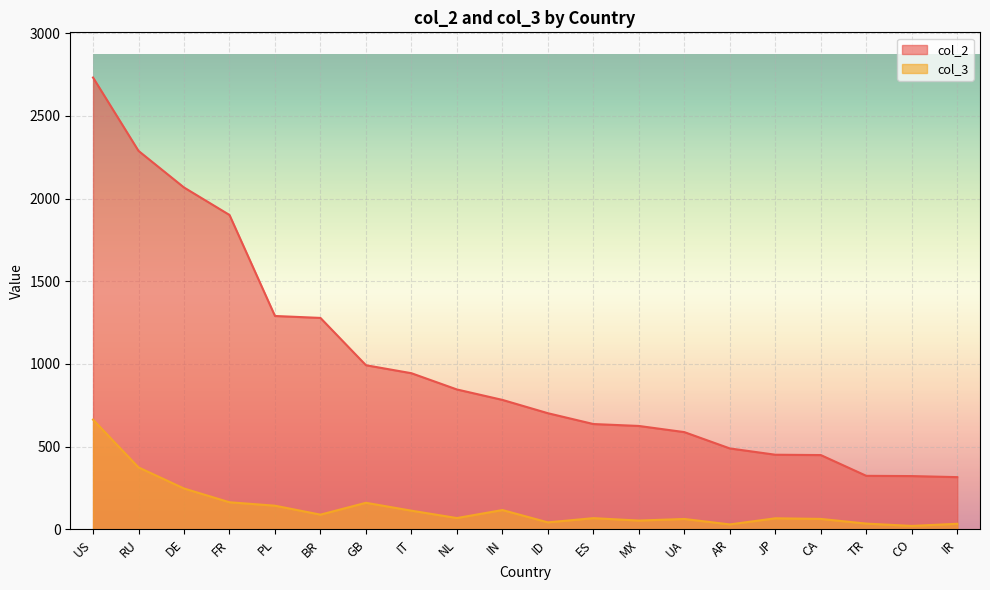

Reading left to right, list all the values displayed in this chart.

col_2: 2732.4	2288.7	2067.4	1901.2	1290.2	1278.5	992.5	944.1	845.9	782.8	702.2	636.8	625.2	588.0	489.2	451.2	449.1	323.6	322.1	315.7
col_3: 663.5	374.5	247.1	163.6	143.0	88.9	160.5	112.8	68.2	116.7	42.1	67.6	53.1	62.7	29.7	66.7	63.0	34.6	20.7	33.5